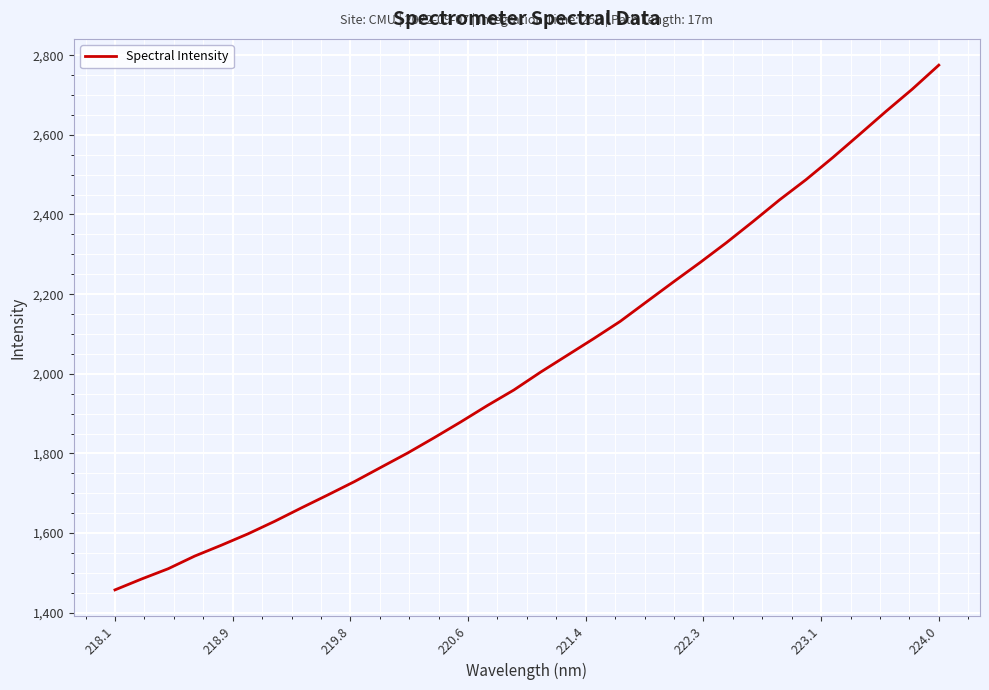

What is the greatest value displayed?

2775.1